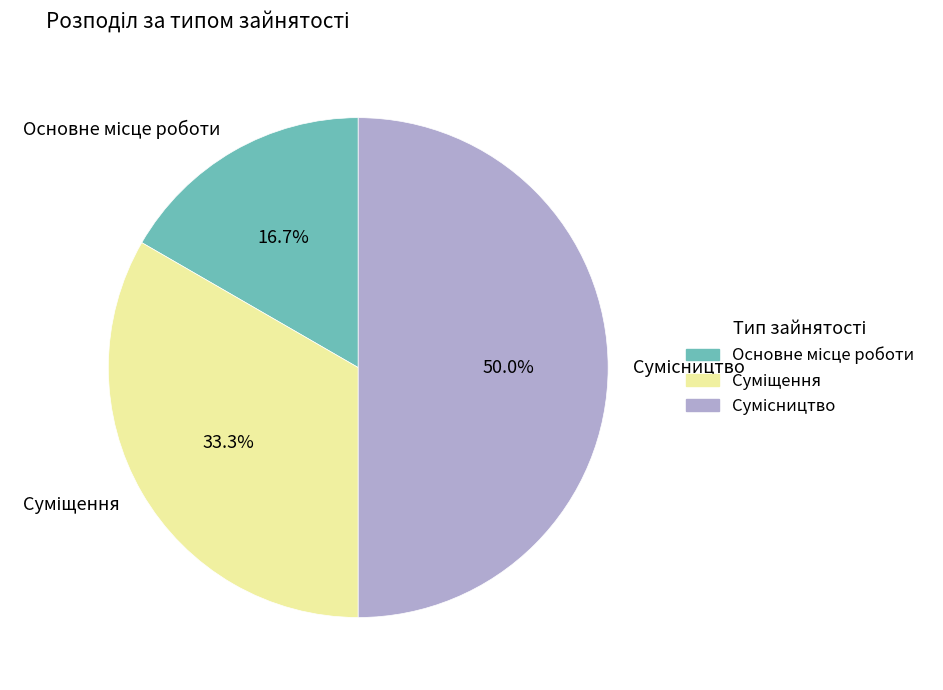

Count the number of slices in the pie.

3